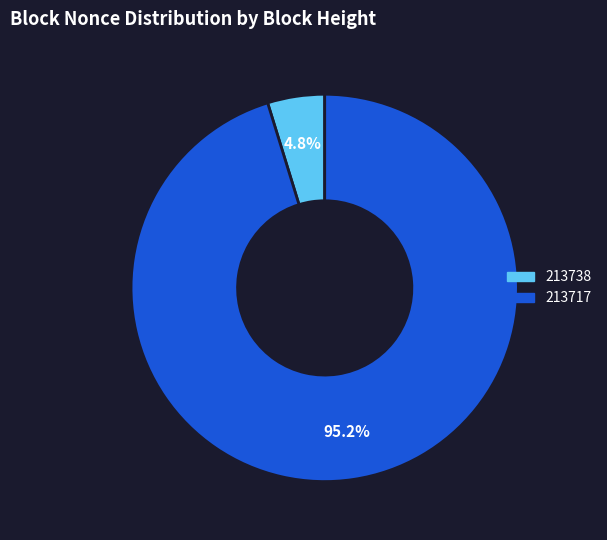

What percentage is the 213717 slice, to the nearest percent?

95%